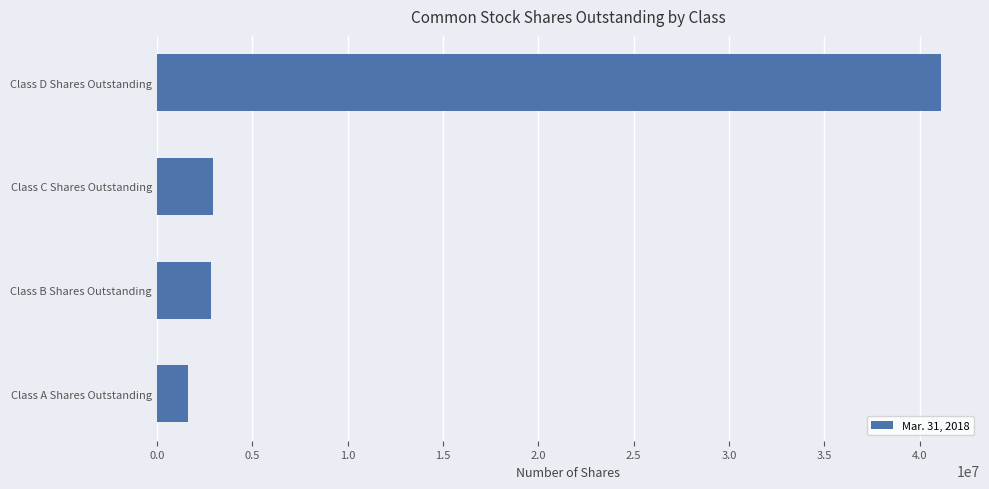

What value does the data have at Class B Shares Outstanding?

2861843